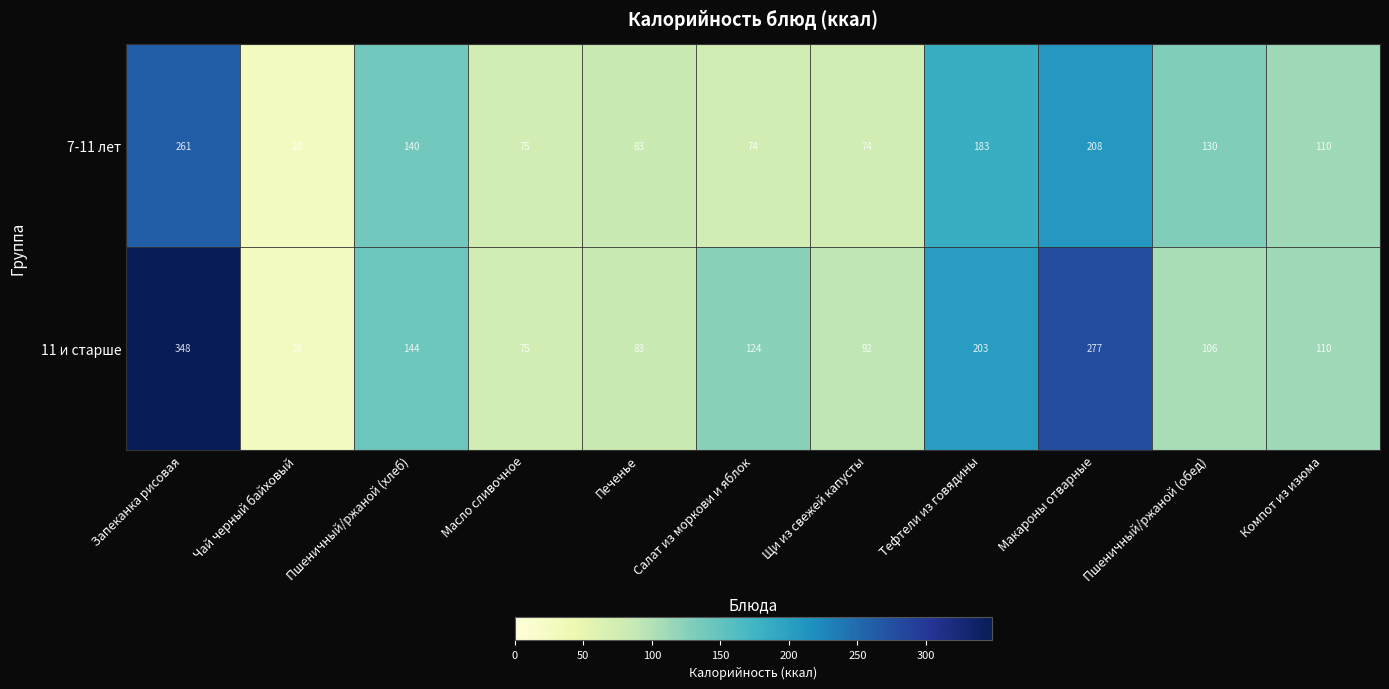

Rank the series at Пшеничный/ржаной (обед) from lowest to highest value.

11 и старше, 7-11 лет